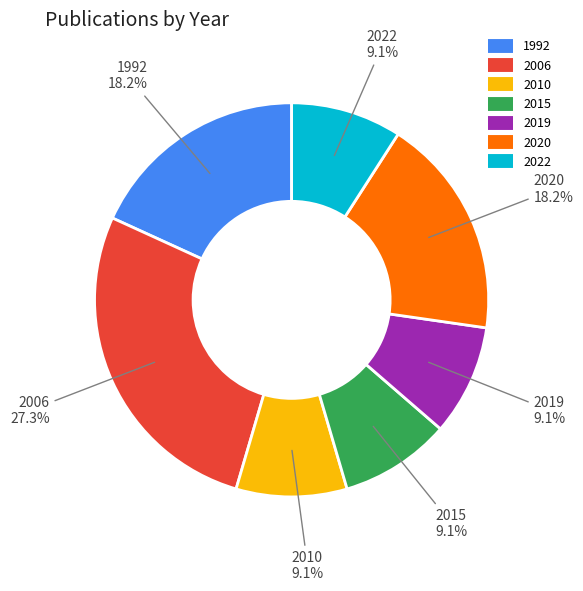

Count the number of slices in the pie.

7